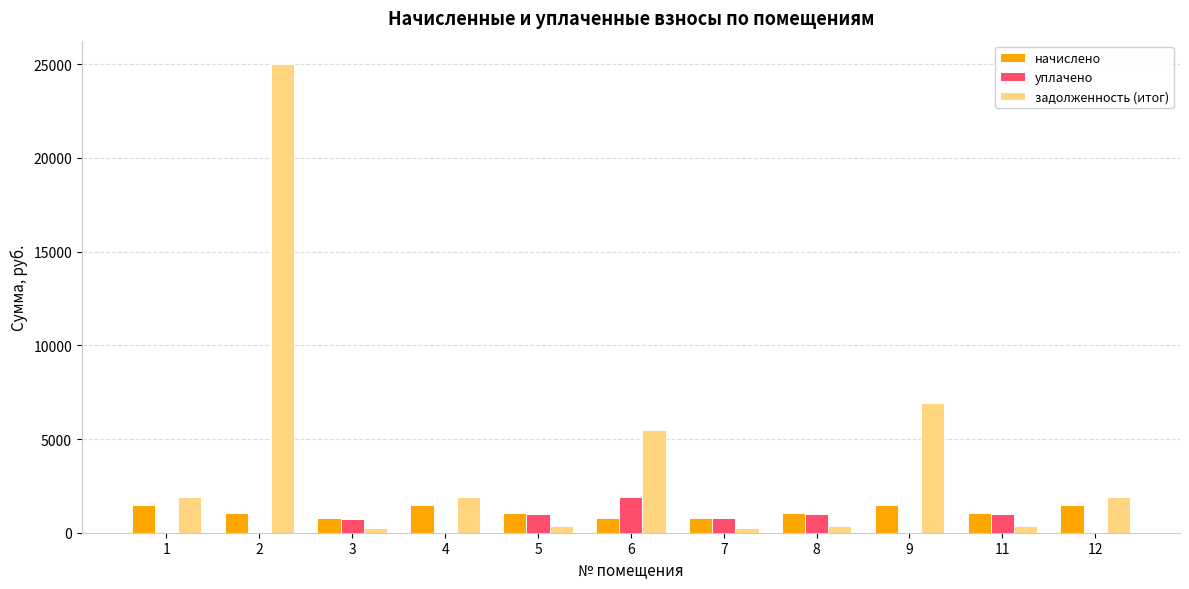

Is the value of задолженность (итог) at 3 greater than the value of начислено at 2?

No